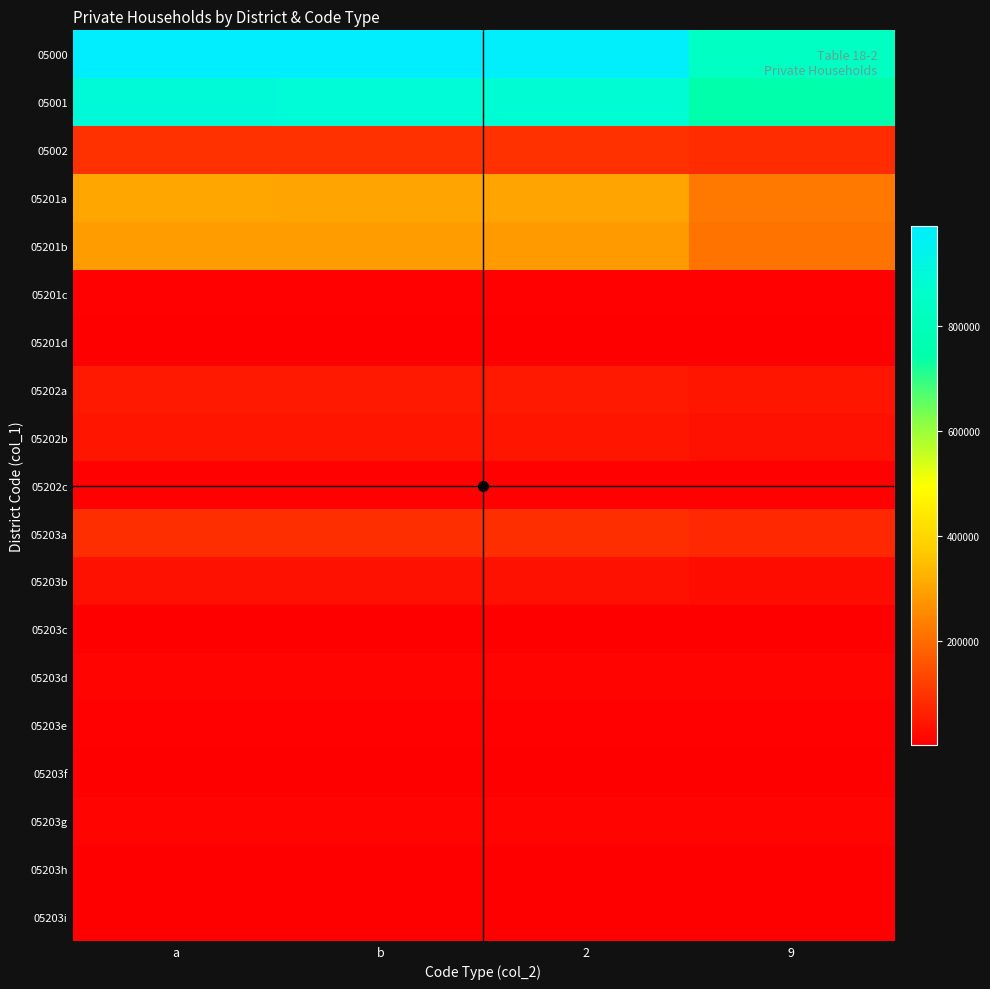

Which has a higher value, b or 9?

b